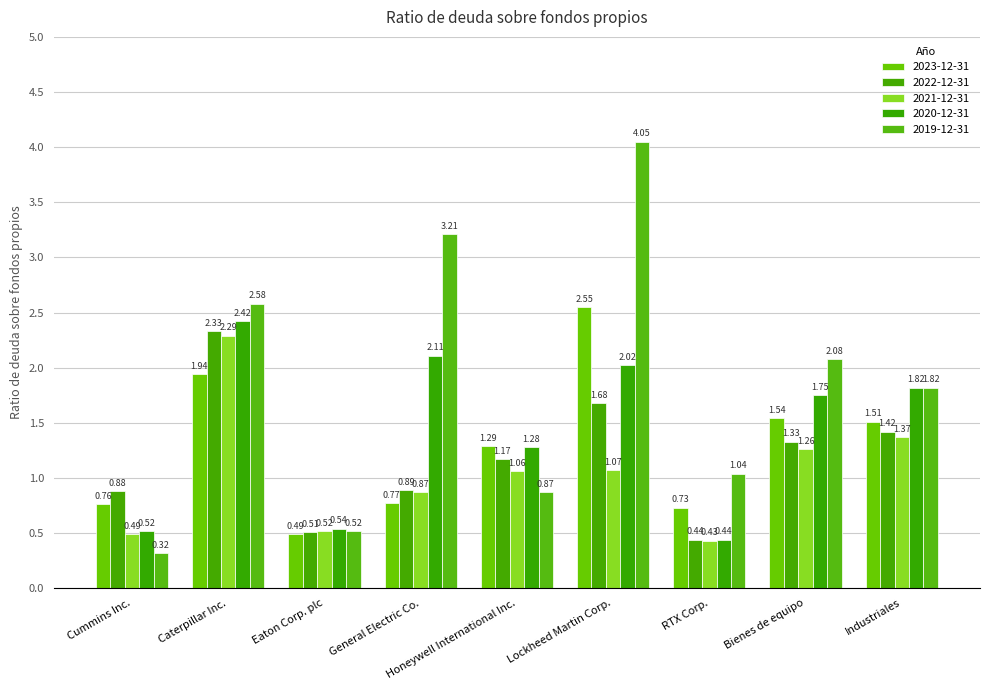

What is the difference between the second highest and minimum values in the 2020-12-31 series?

1.7